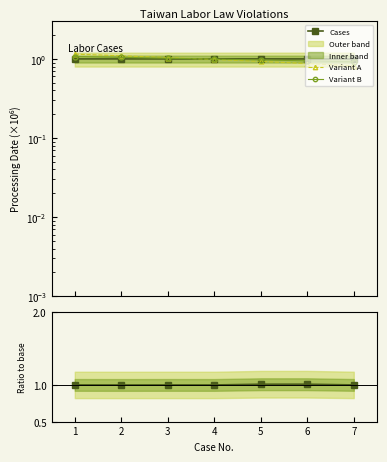

What is the difference between the second highest and minimum values in the Variant B series?

0.1